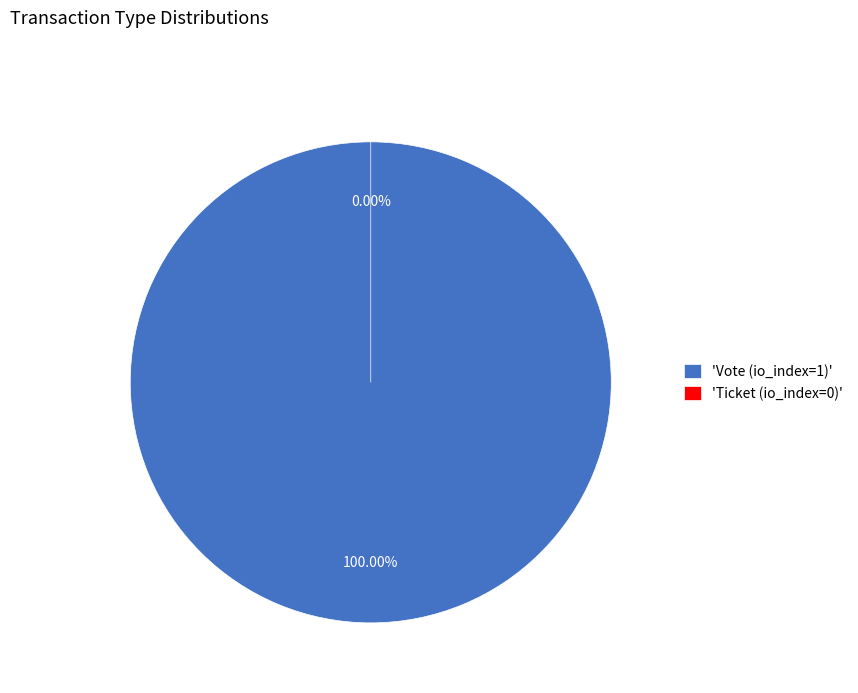

To the nearest percent, what is the difference between the Ticket (io_index=0) and Vote (io_index=1) slice percentages?

100%